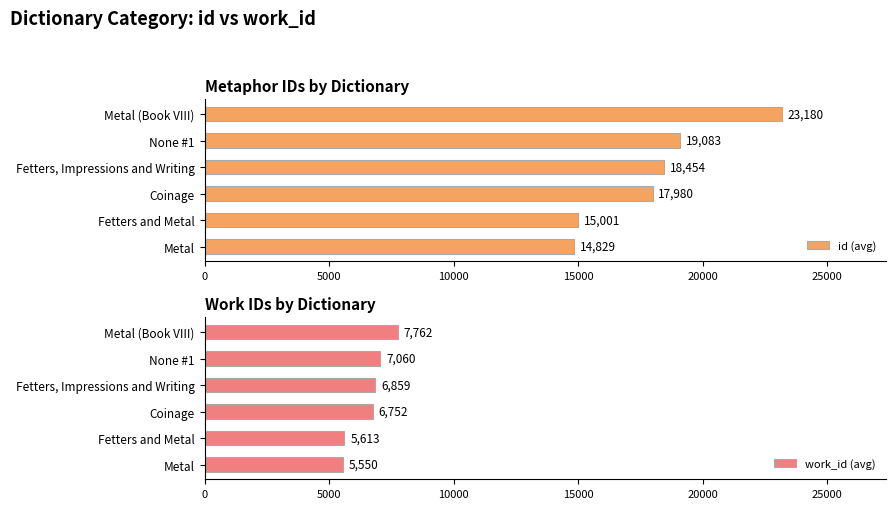

What is the minimum value shown in the chart?

5550